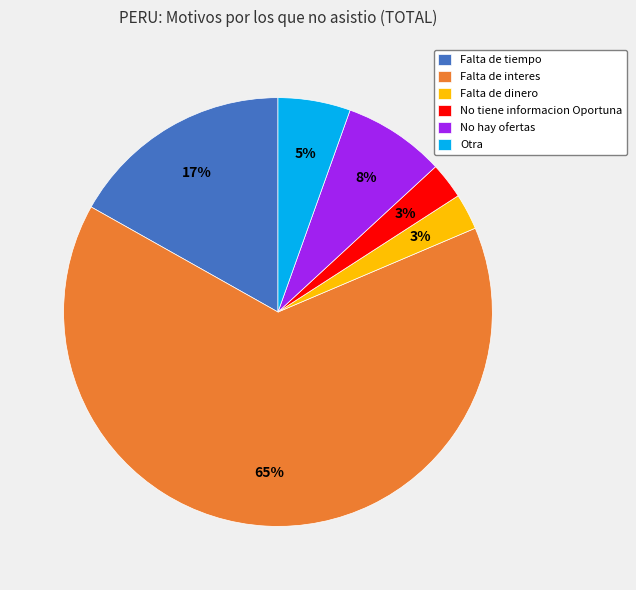

To the nearest percent, what portion does No tiene informacion Oportuna represent?

3%